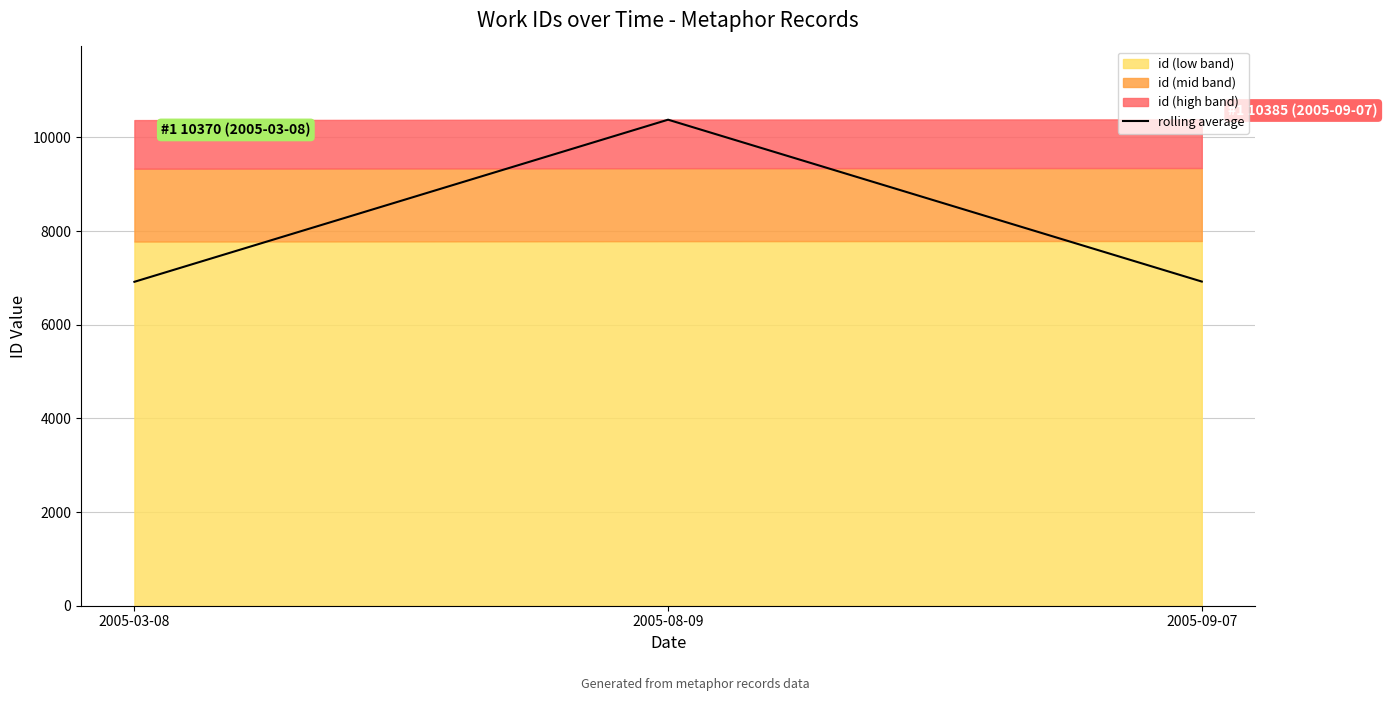

At which label is rolling average closest to 8647?

2005-09-07